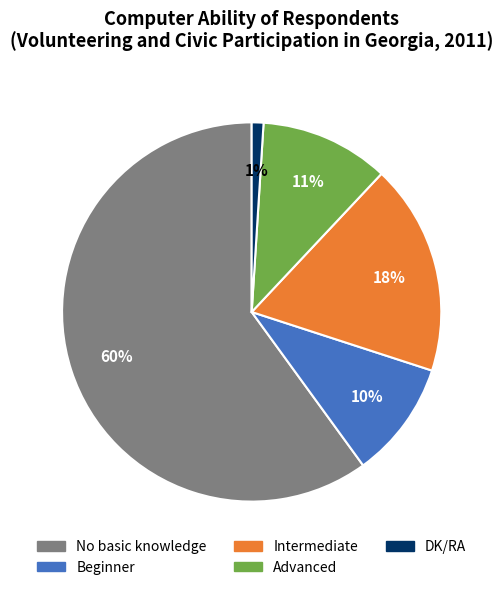

To the nearest percent, what percentage of the pie is DK/RA?

1%